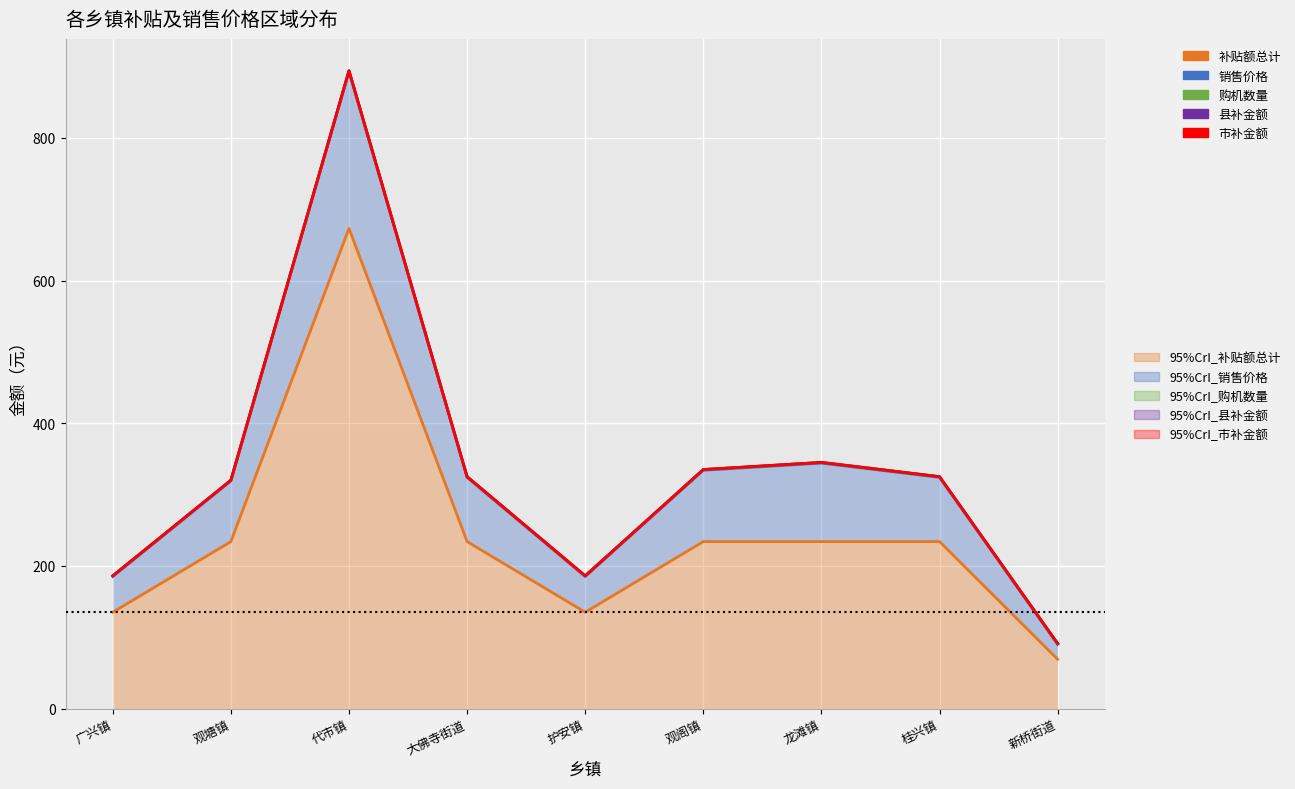

What is the difference between the maximum and second lowest values in the 销售价格 series?

708